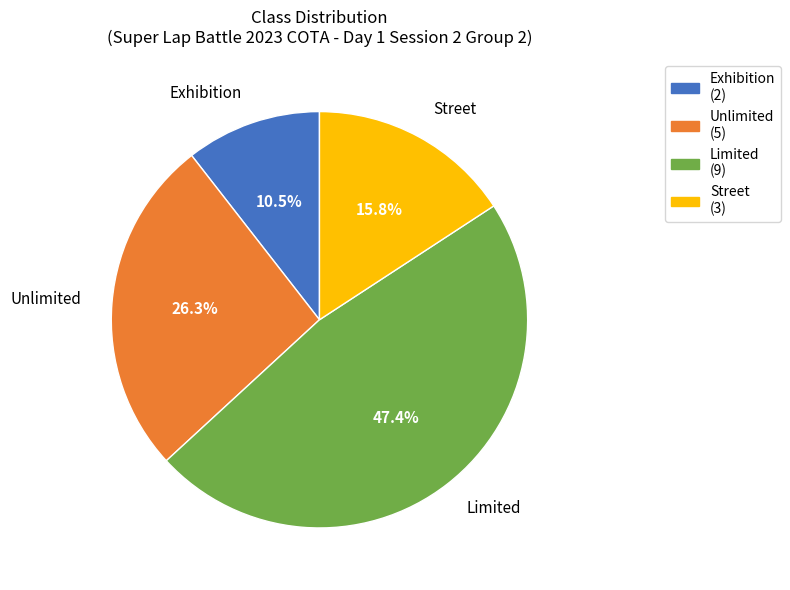

Which category has the smallest portion of the pie?

Exhibition